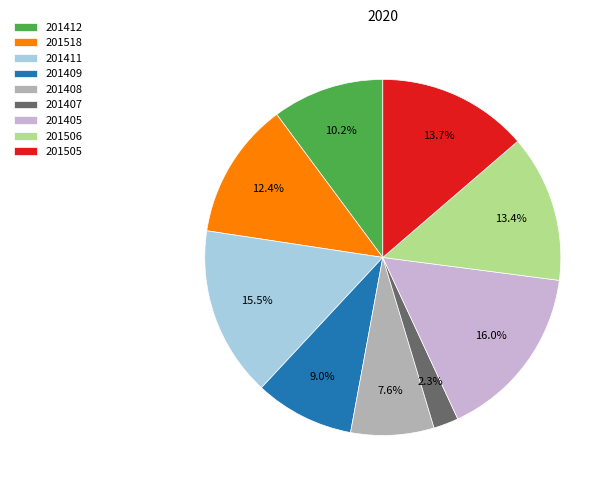

What is the ratio of the value at 201408 to the value at 201407?

3.3